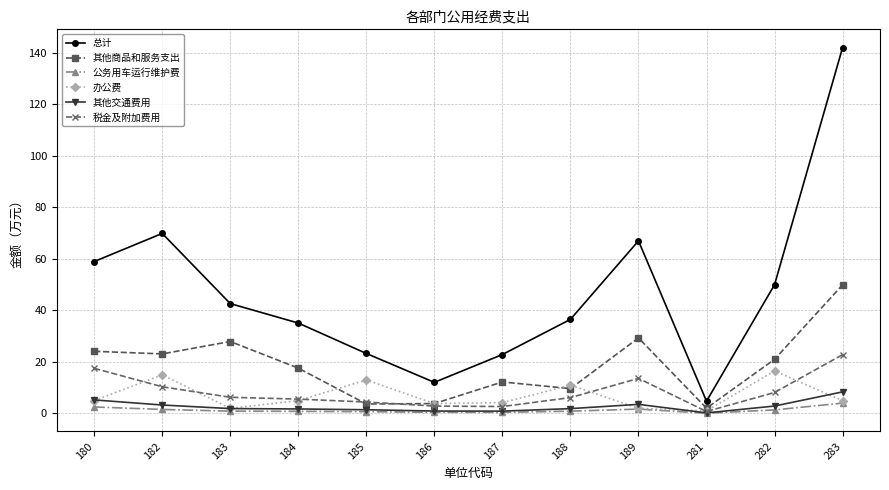

What is the minimum value for 其他商品和服务支出?

2.1